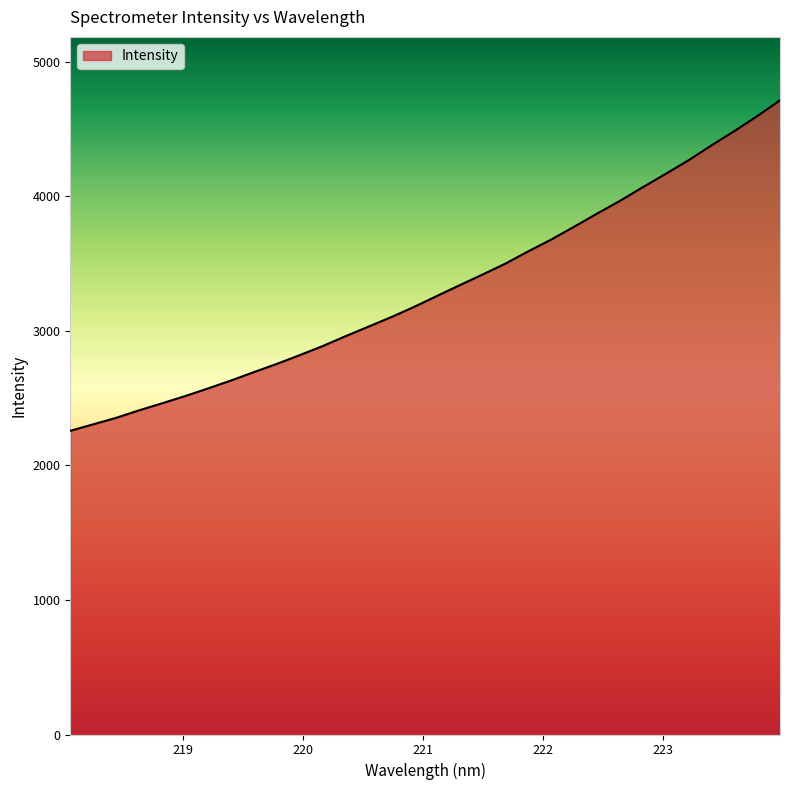

What is the difference between the maximum and minimum values?

2456.4